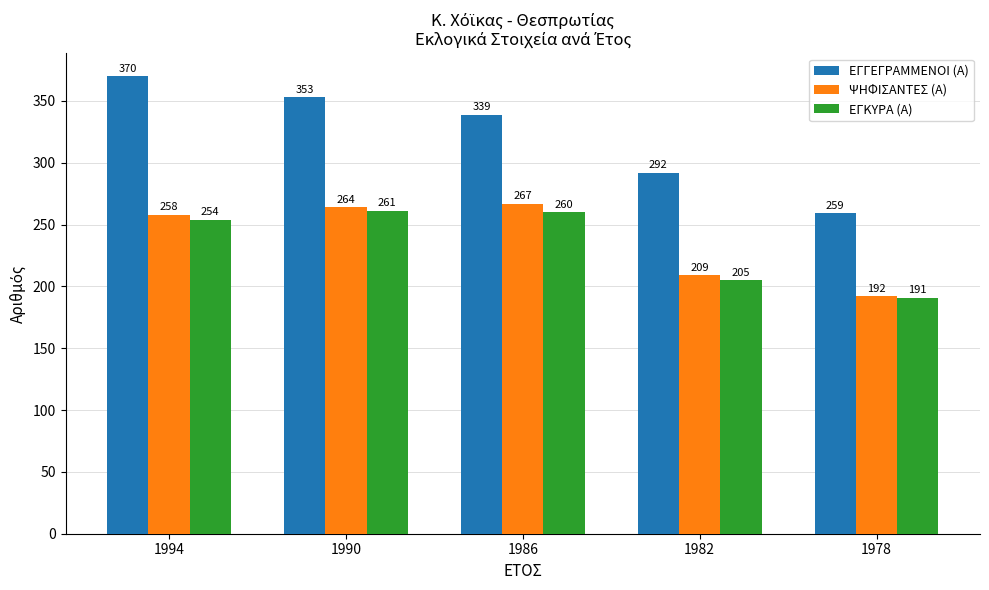

List the labels in order of ΕΓΓΕΓΡΑΜΜΕΝΟΙ (Α) value, largest first.

1994, 1990, 1986, 1982, 1978